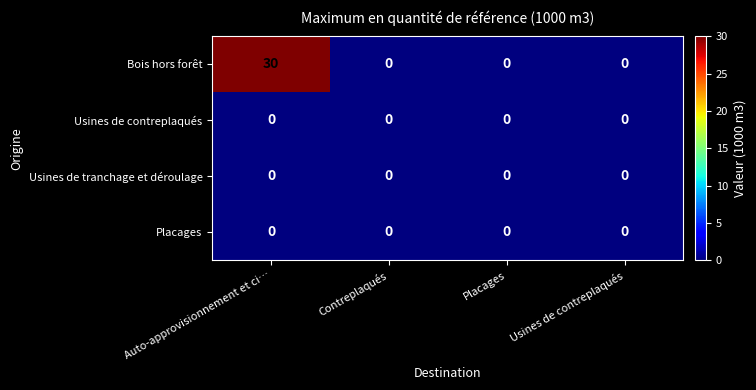

What is the difference between the maximum and second lowest values in the Bois hors forêt series?

30